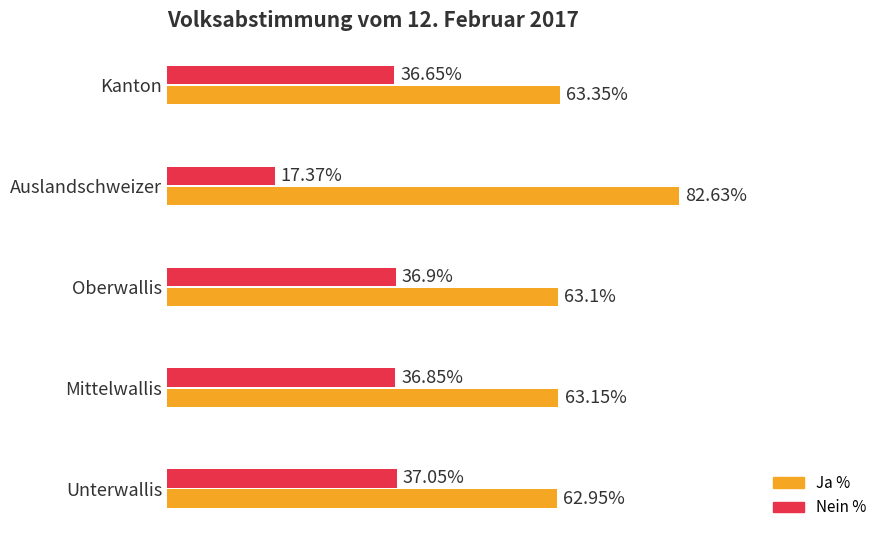

Where is Nein % nearest to the value 27?

Auslandschweizer